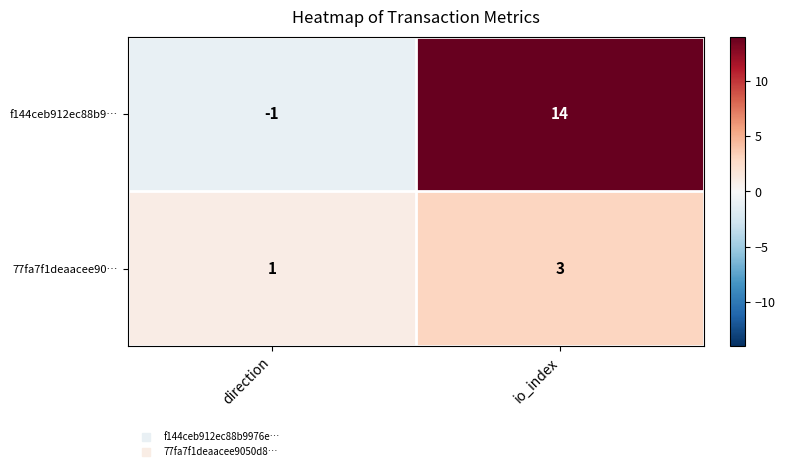

Between direction and io_index, which series saw the biggest shift?

f144ceb912ec88b9…